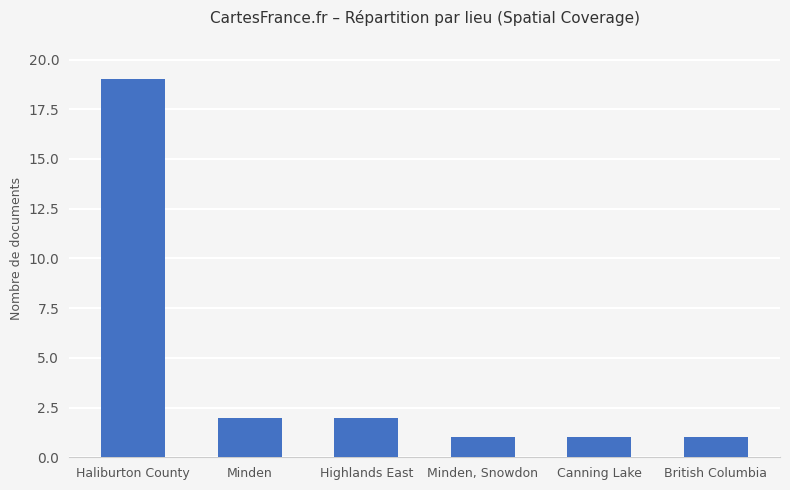

What is the sum of all values?

26